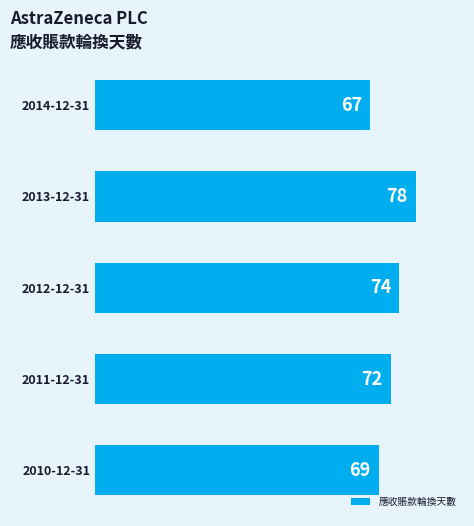

What is the value of the 5th bar from the top?

69